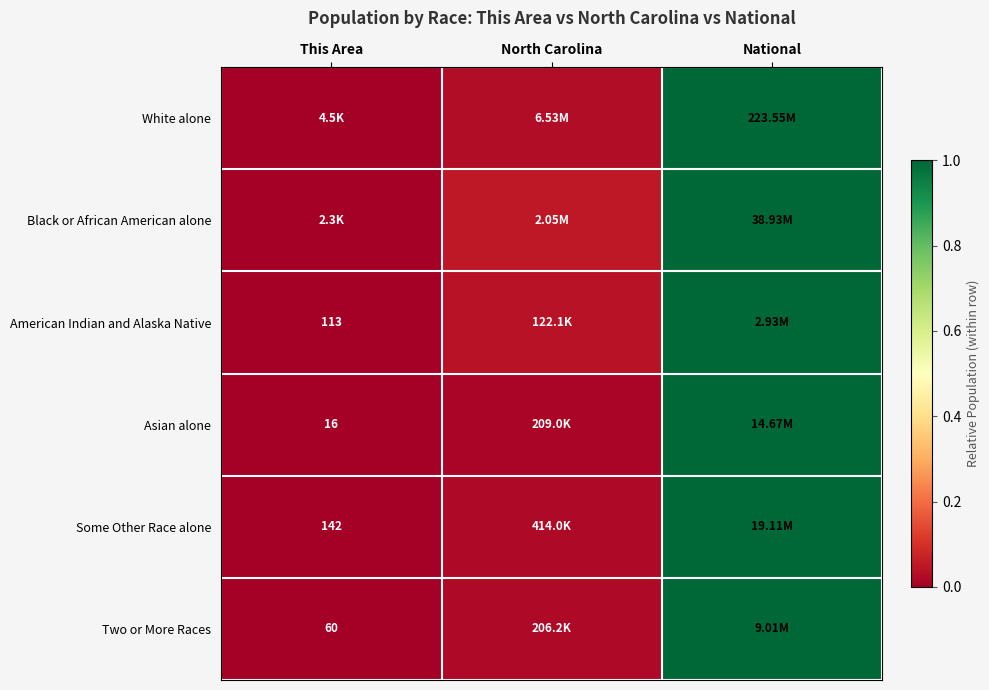

How many distinct data groups are displayed?

6